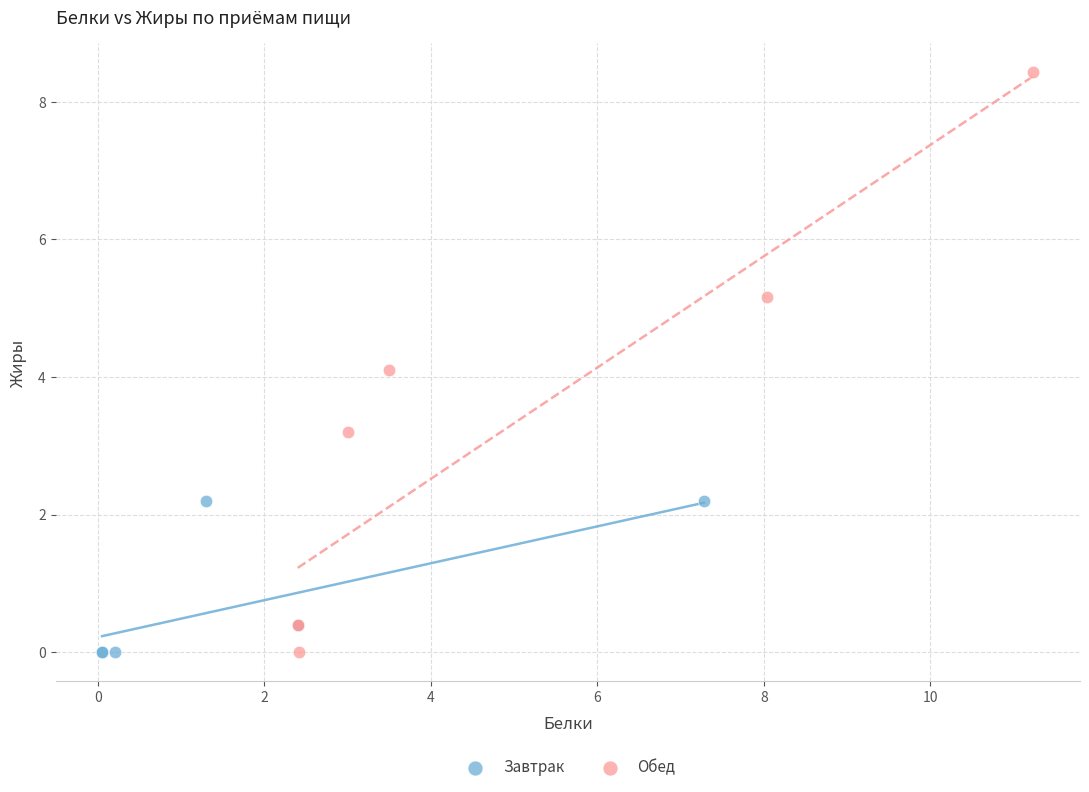

What are all the series names shown in the legend?

Завтрак, Обед